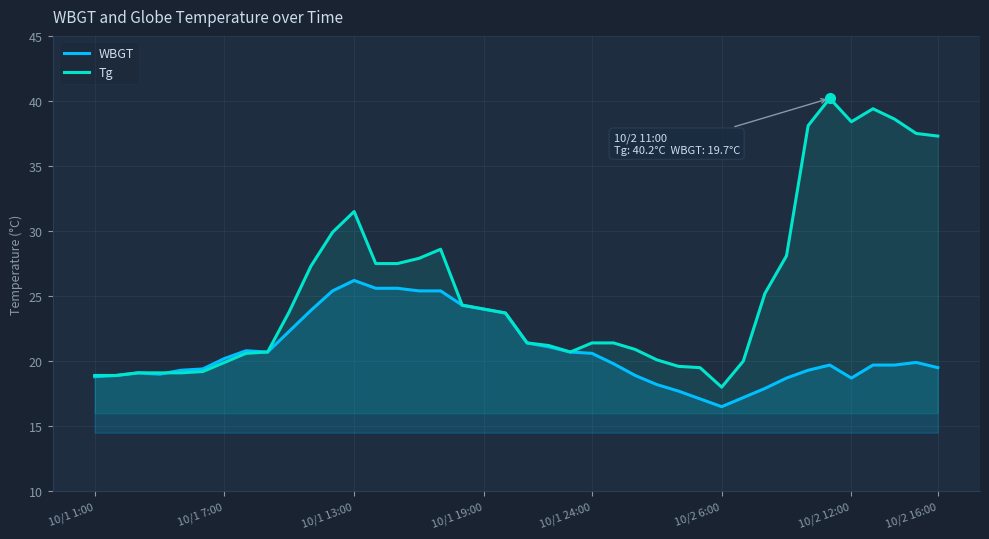

What are all the series names shown in the legend?

WBGT, Tg